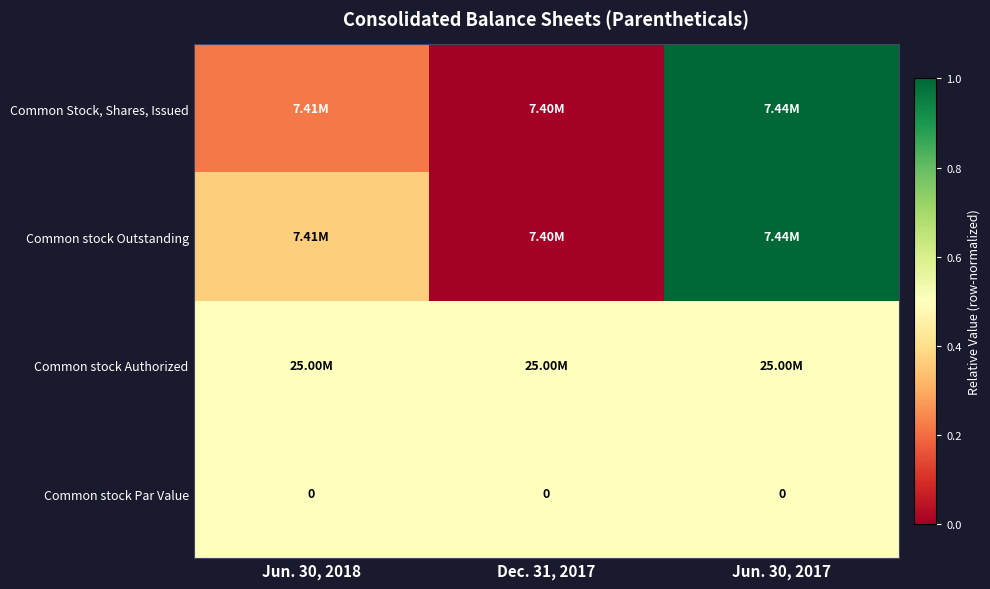

Which category has the lowest value across all series?

Dec. 31, 2017